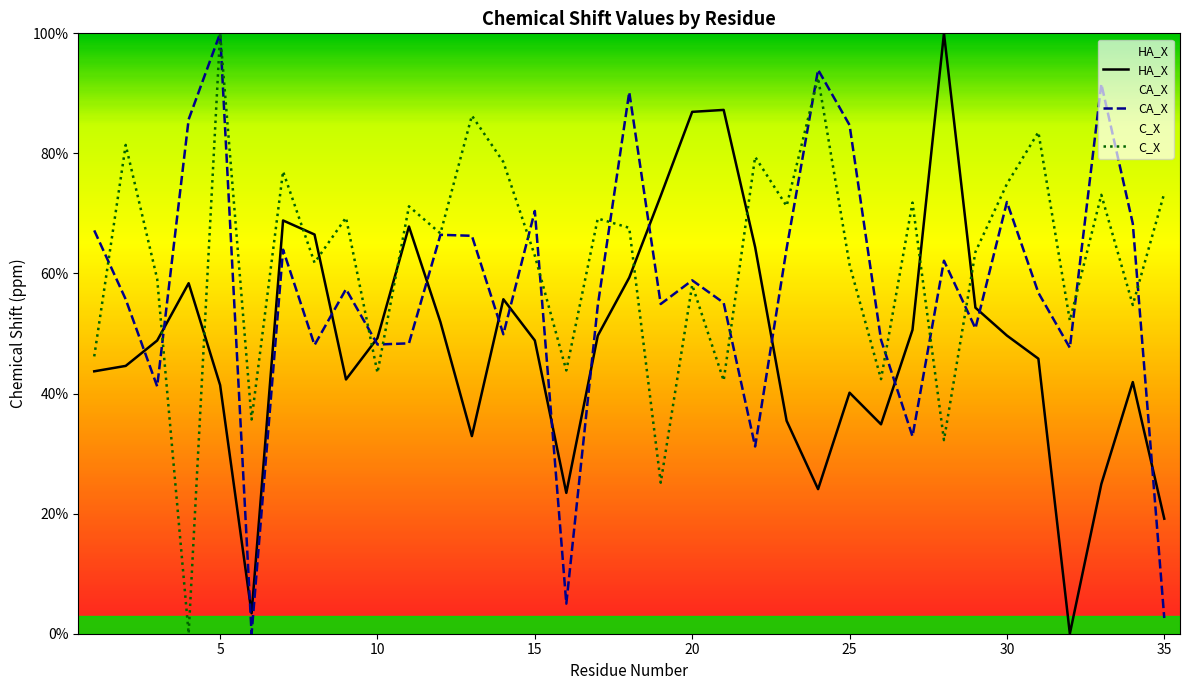

What are all the series names shown in the legend?

HA_X, CA_X, C_X